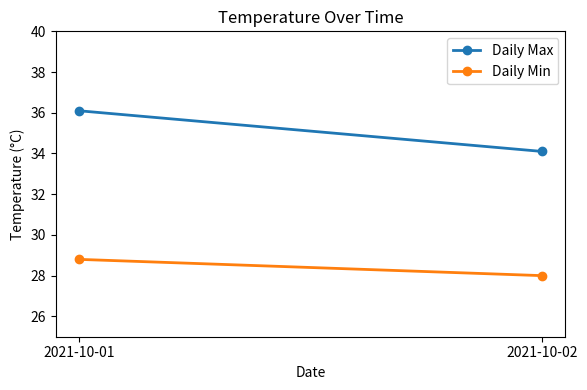

Reading left to right, list all the values displayed in this chart.

Daily Max: 2021-10-01=36.1	2021-10-02=34.1
Daily Min: 2021-10-01=28.8	2021-10-02=28.0